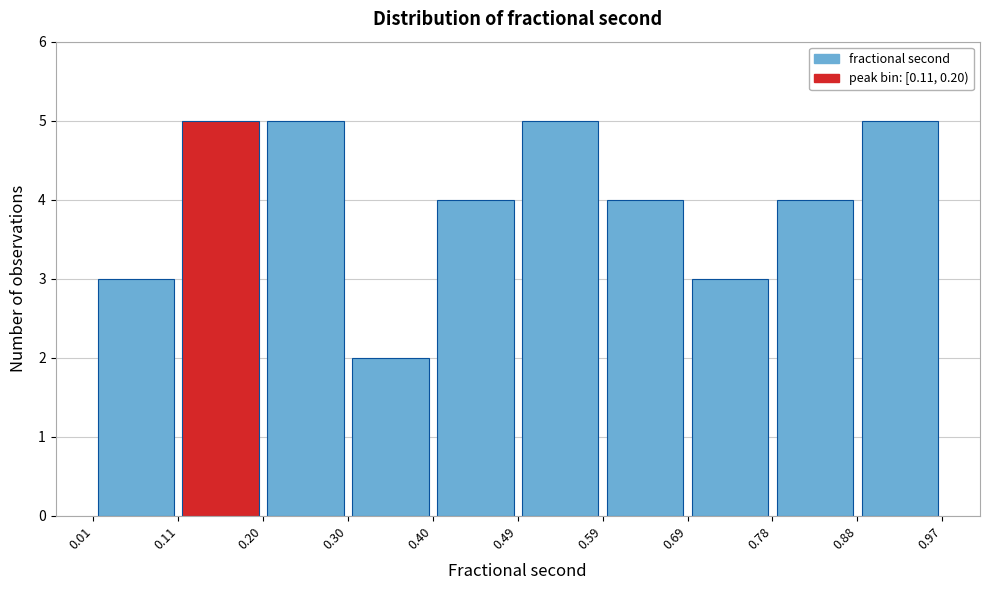

Reading left to right, list every bar in this chart as the range it spans on the x-axis followed by its height. The values are not printed on the chart, so give them approximately, as read against the axis.

0.01 to 0.11: 3
0.11 to 0.20: 5
0.20 to 0.30: 5
0.30 to 0.40: 2
0.40 to 0.49: 4
0.49 to 0.59: 5
0.59 to 0.69: 4
0.69 to 0.78: 3
0.78 to 0.88: 4
0.88 to 0.97: 5